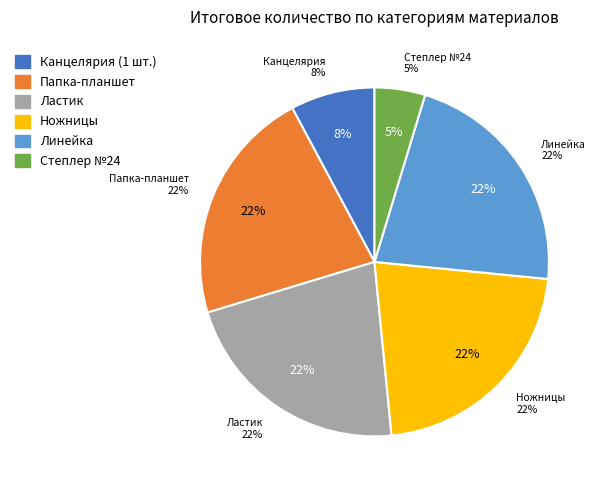

To the nearest percent, what percentage of the pie is Линейка?

22%